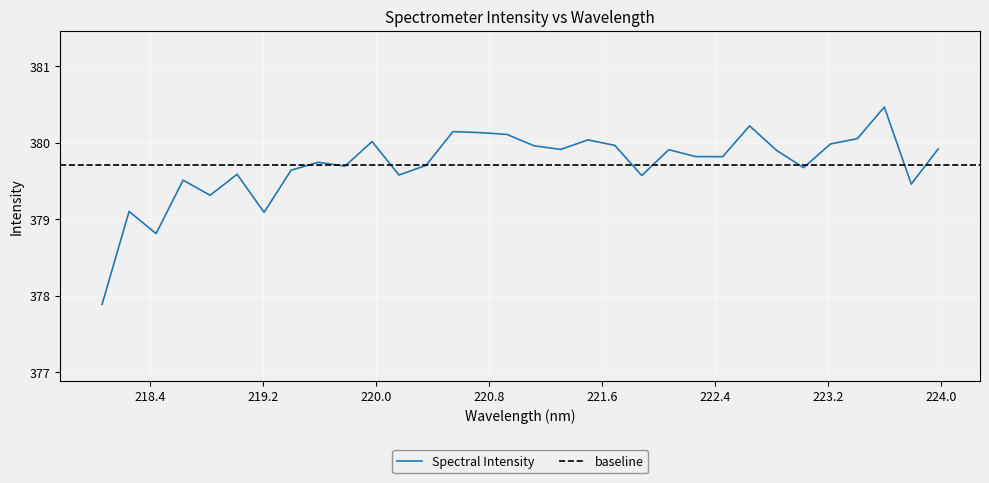

Reading right to left, transcribe all the data shown in this chart.

379.9	379.5	380.5	380.1	380.0	379.7	379.9	380.2	379.8	379.8	379.9	379.6	380.0	380.0	379.9	380.0	380.1	380.1	380.1	379.7	379.6	380.0	379.7	379.7	379.6	379.1	379.6	379.3	379.5	378.8	379.1	377.9